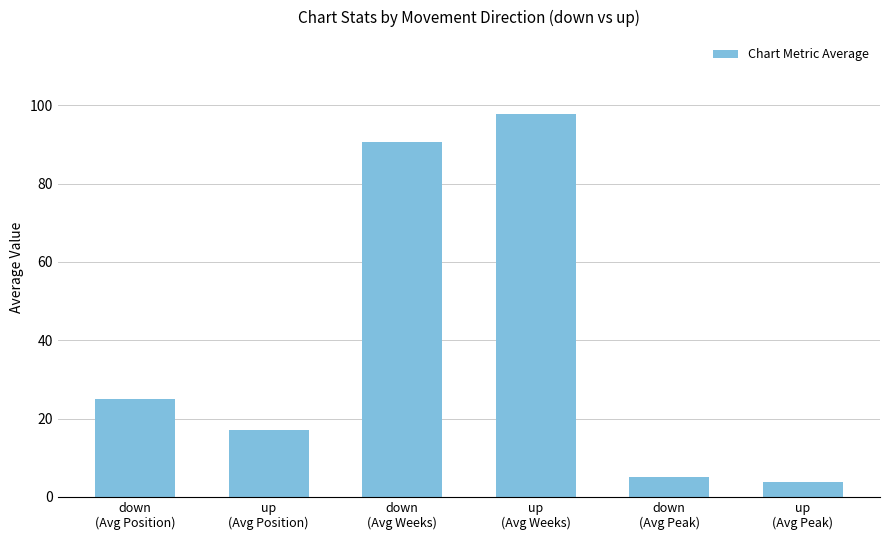

What is the maximum value shown in the chart?

97.9